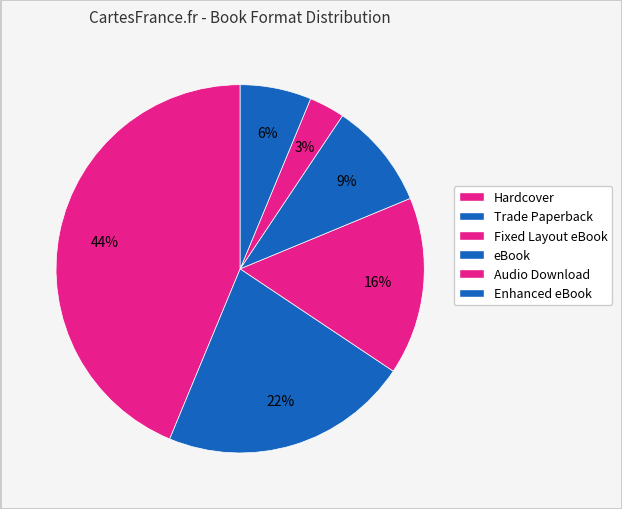

How many slices are in this pie chart?

6